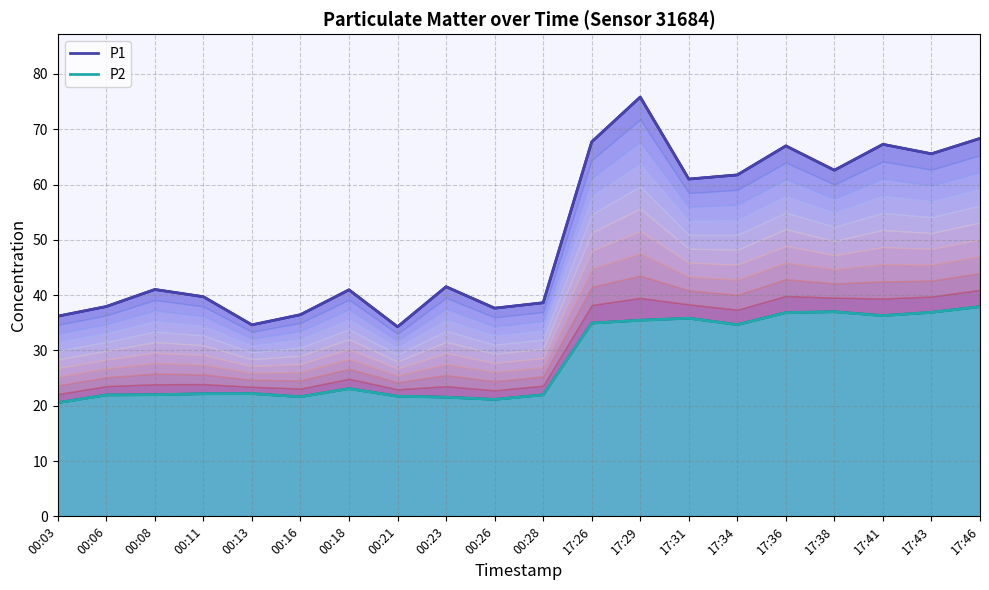

True or false: P2 has more than 0 points higher than both neighbors.

True